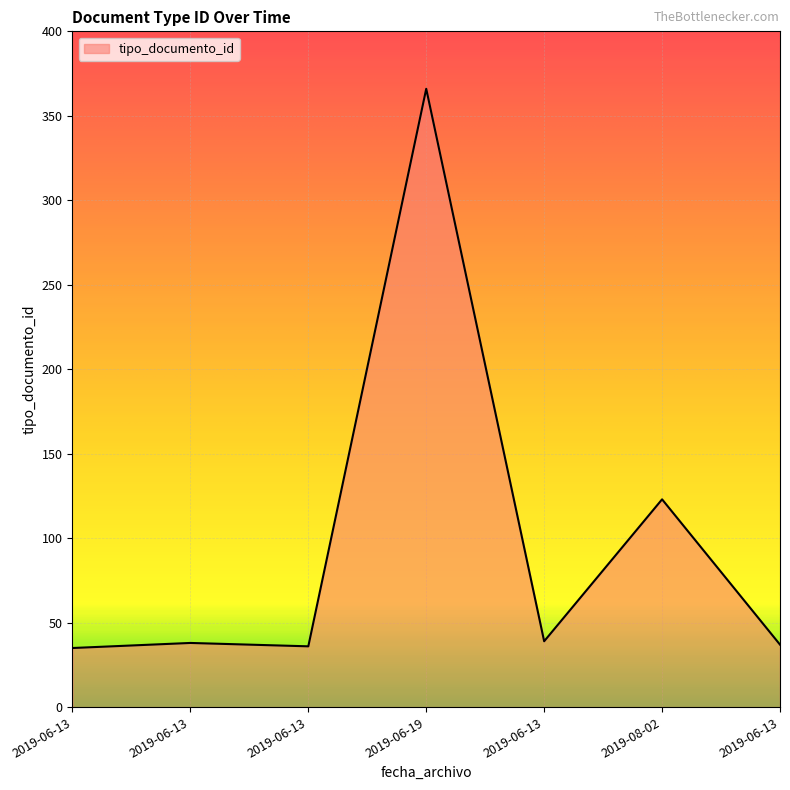

Count the number of categories in the chart.

7